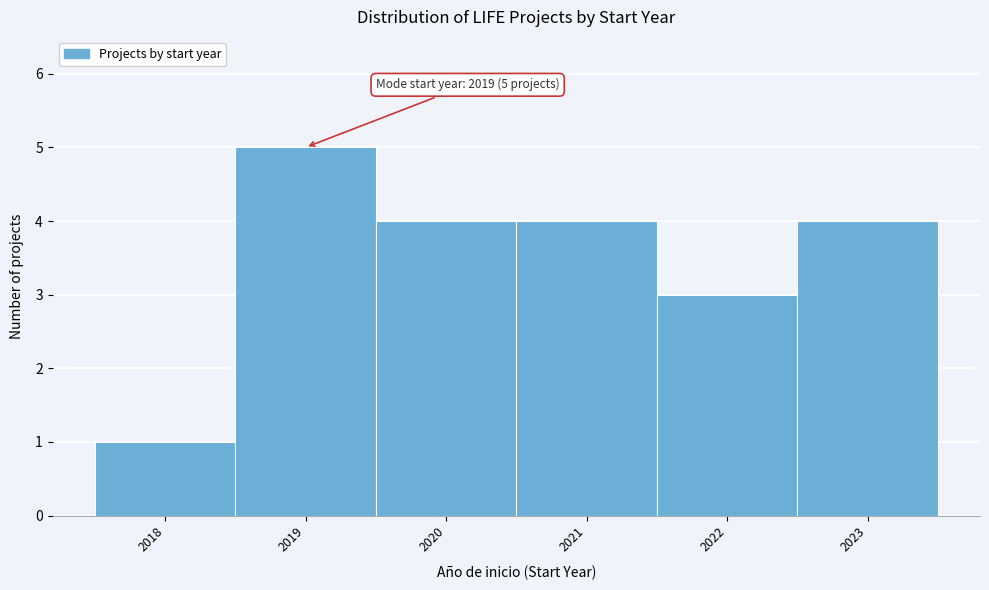

Which range on the x-axis has the tallest bar?

2018.5 to 2019.5